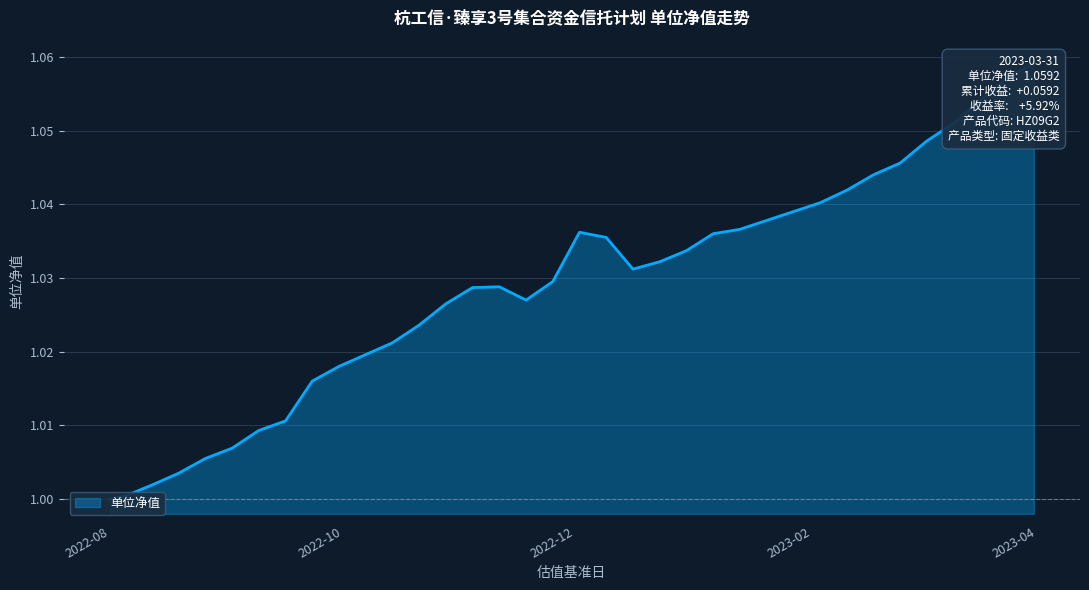

Does the chart have visible grid lines?

Yes